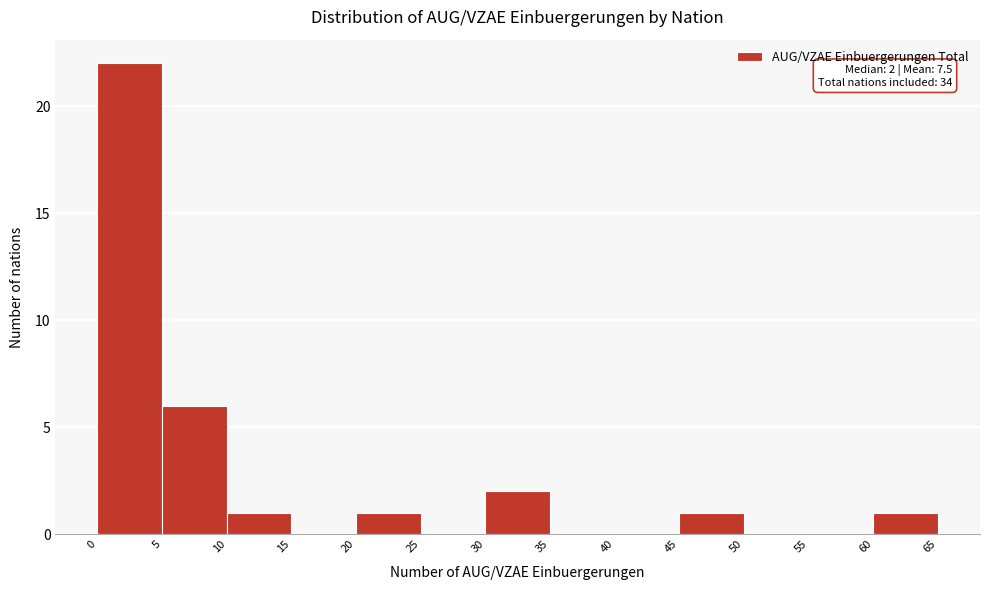

Over which range of the x-axis is the bar tallest?

0 to 5